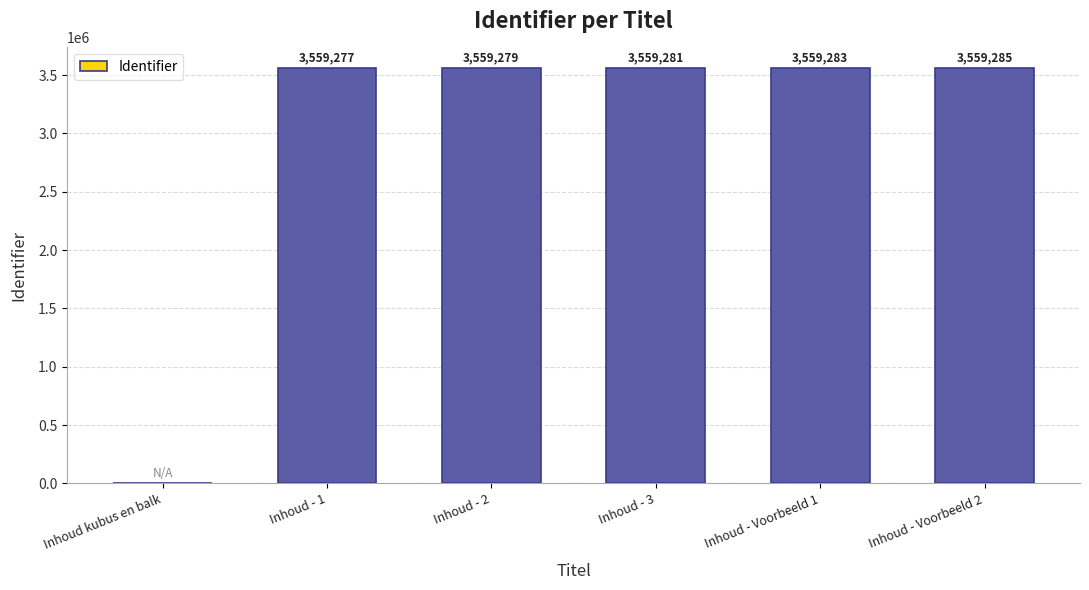

What is the maximum value shown in the chart?

3559285